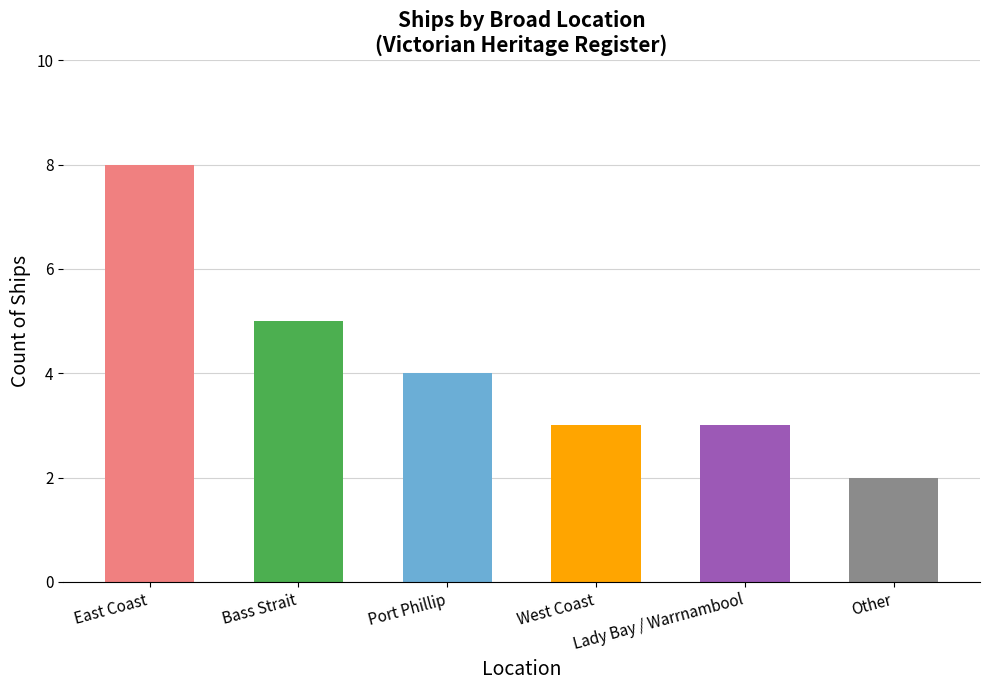

How many data points does each series have?

6